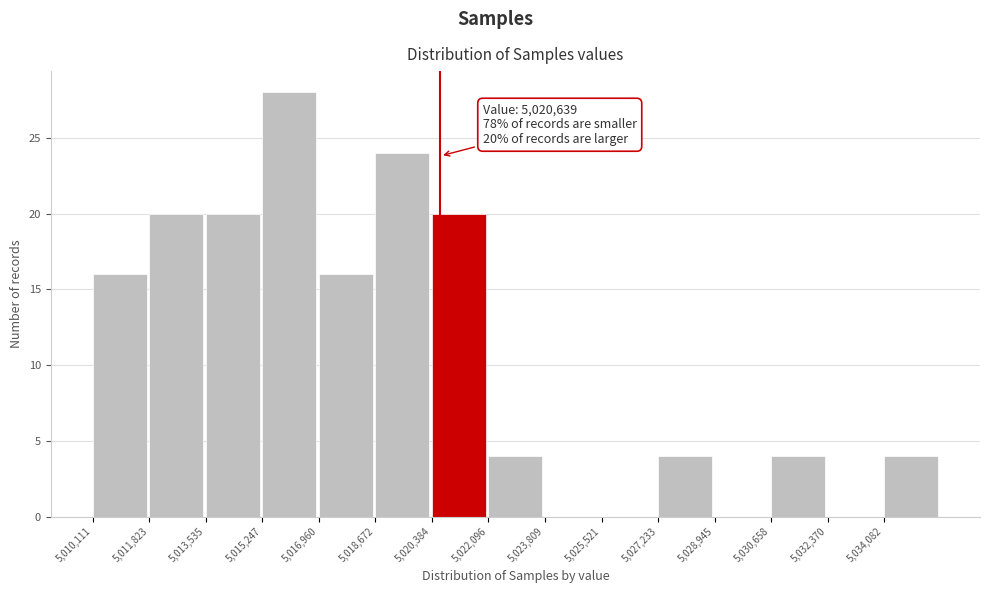

Which range on the x-axis has the tallest bar?

5015200 to 5017000